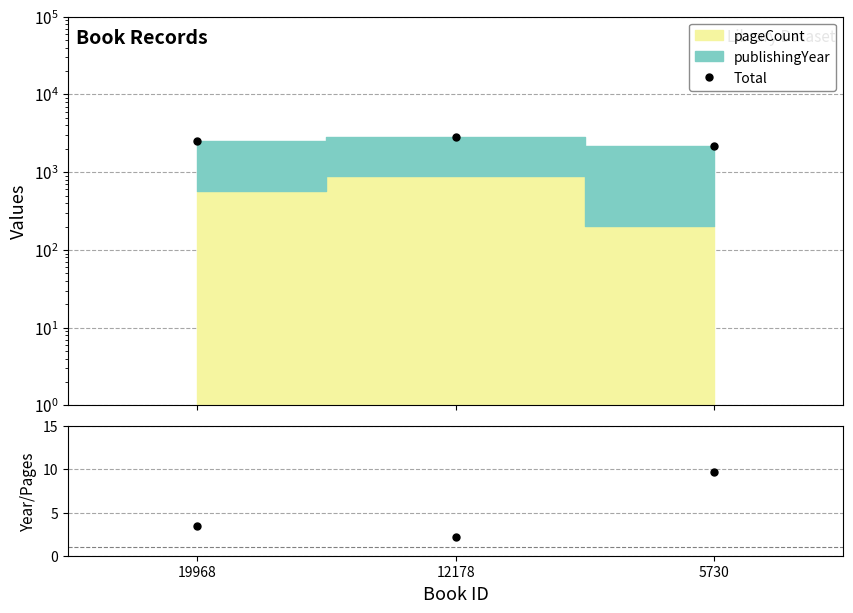

Between 12178 and 5730, which is larger?

12178